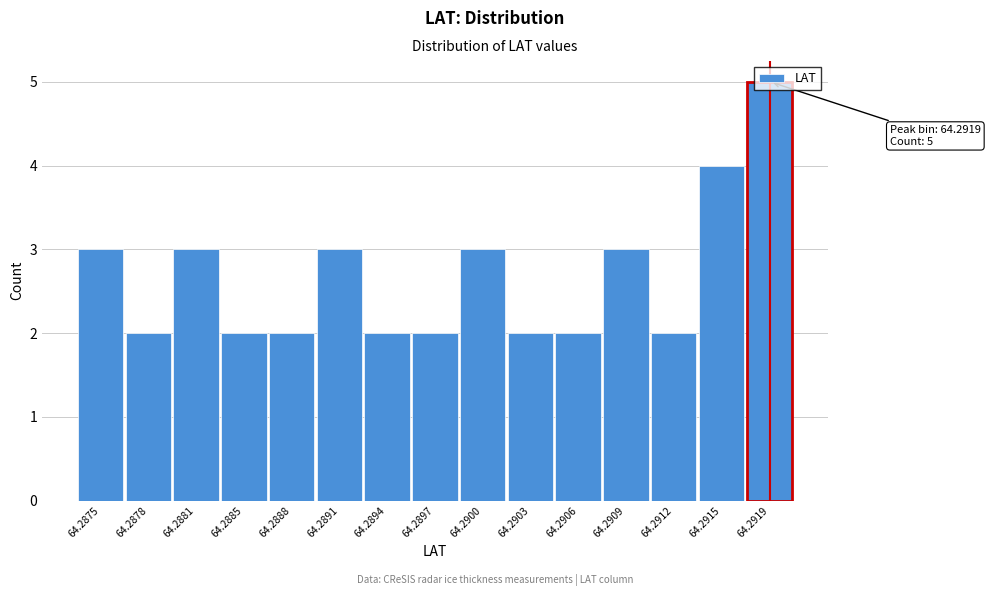

What is the average value?

3